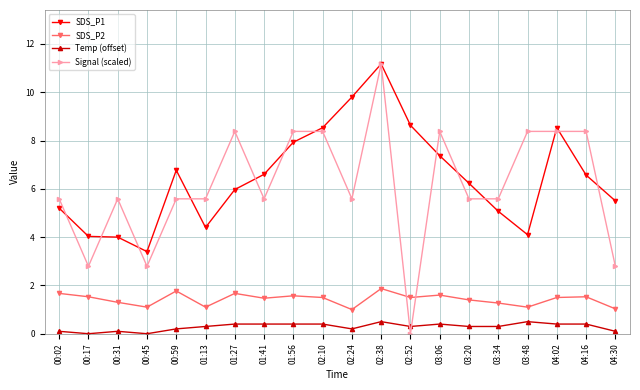

What is the approximate value of Signal (scaled) at 00:02?

5.6